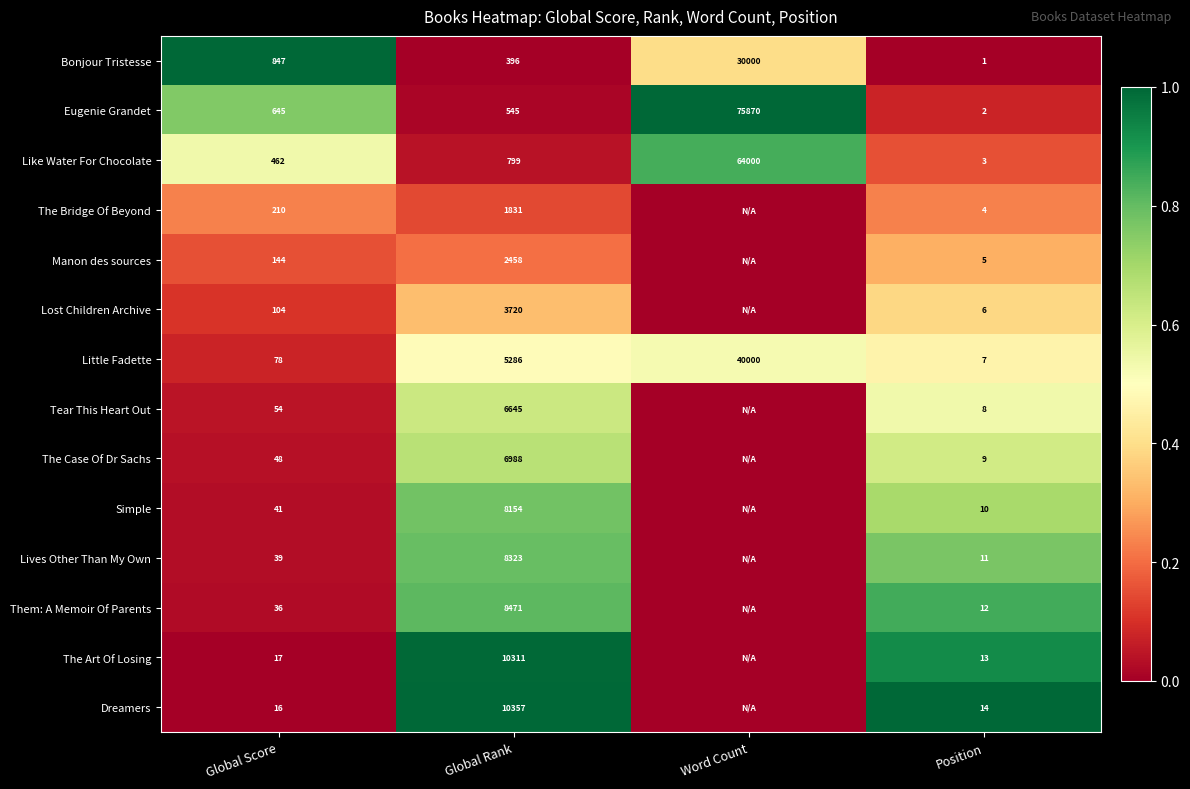

True or false: Bonjour Tristesse has a value of 0.3 at Position.

False